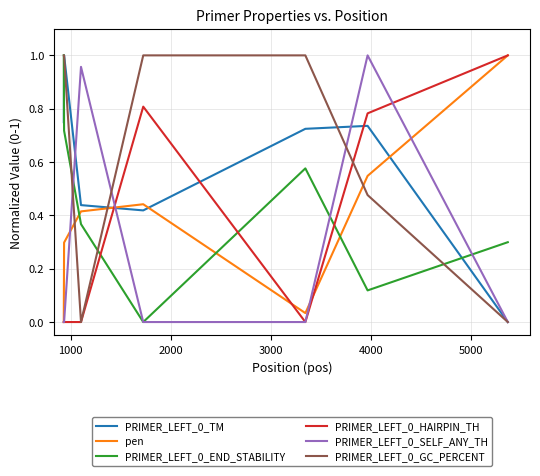

Is this an area chart (filled region under the line)?

No